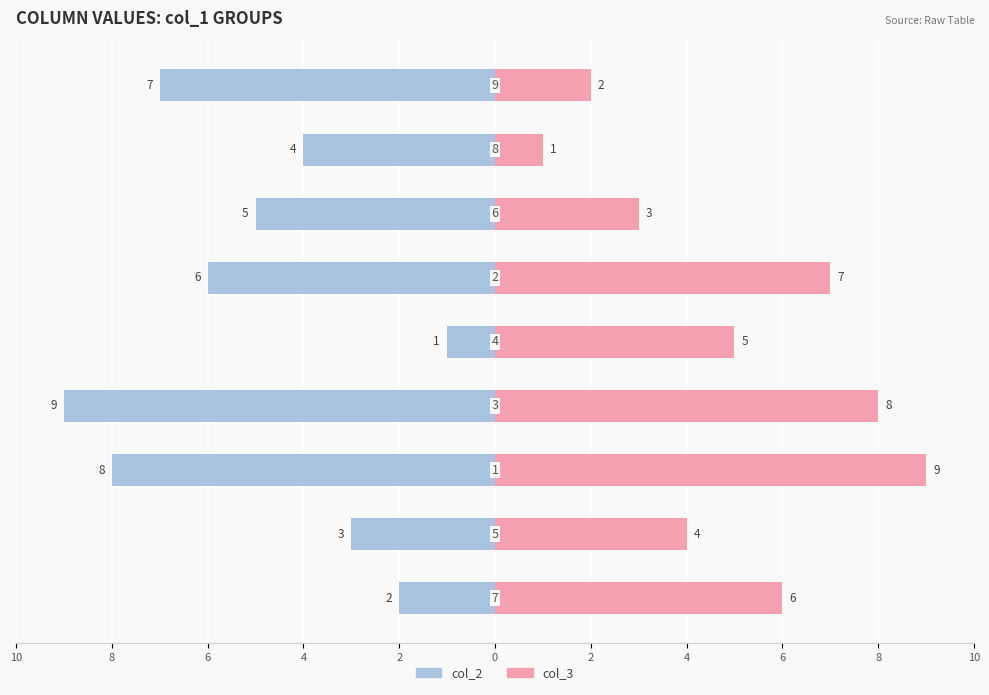

What is the value of the col_3 bar at the 3rd from the left?

9